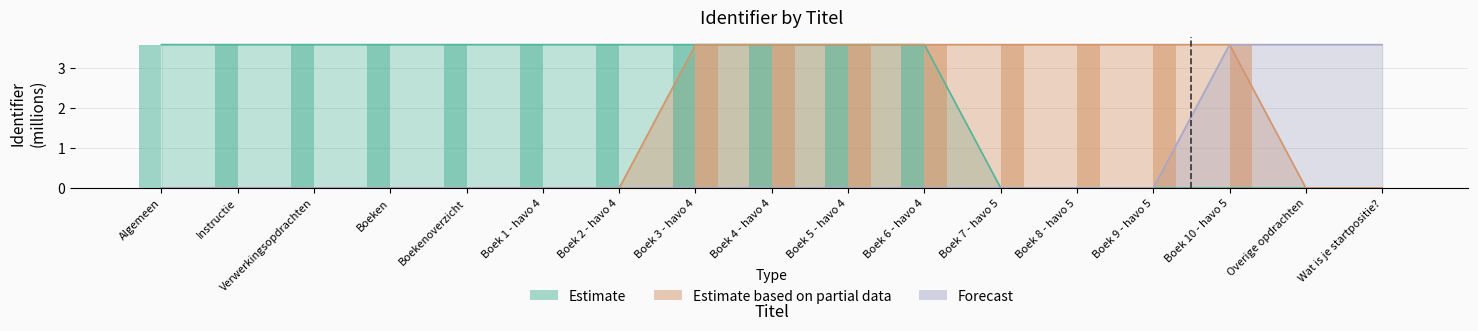

Which series has the largest range (max minus min)?

Forecast